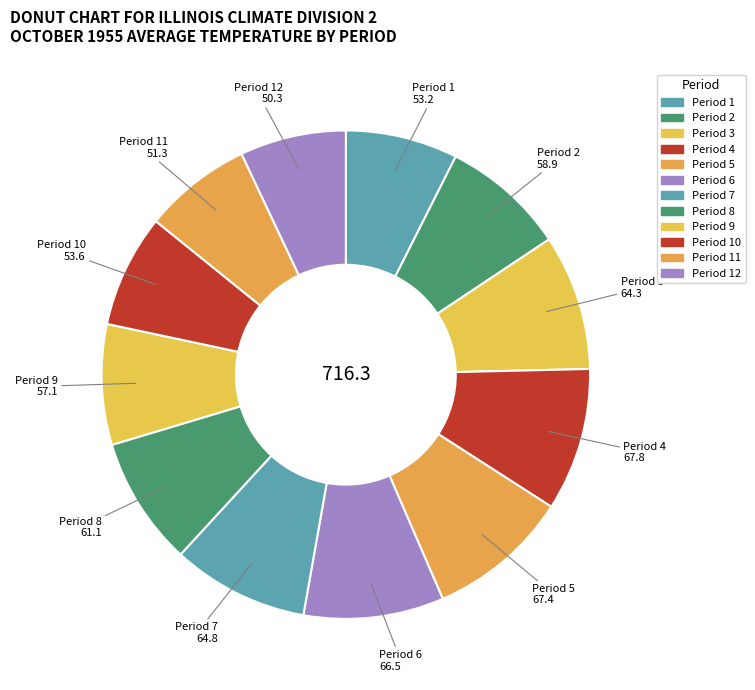

Rank the categories by value from highest to lowest.

Period 4, Period 5, Period 6, Period 7, Period 3, Period 8, Period 2, Period 9, Period 10, Period 1, Period 11, Period 12